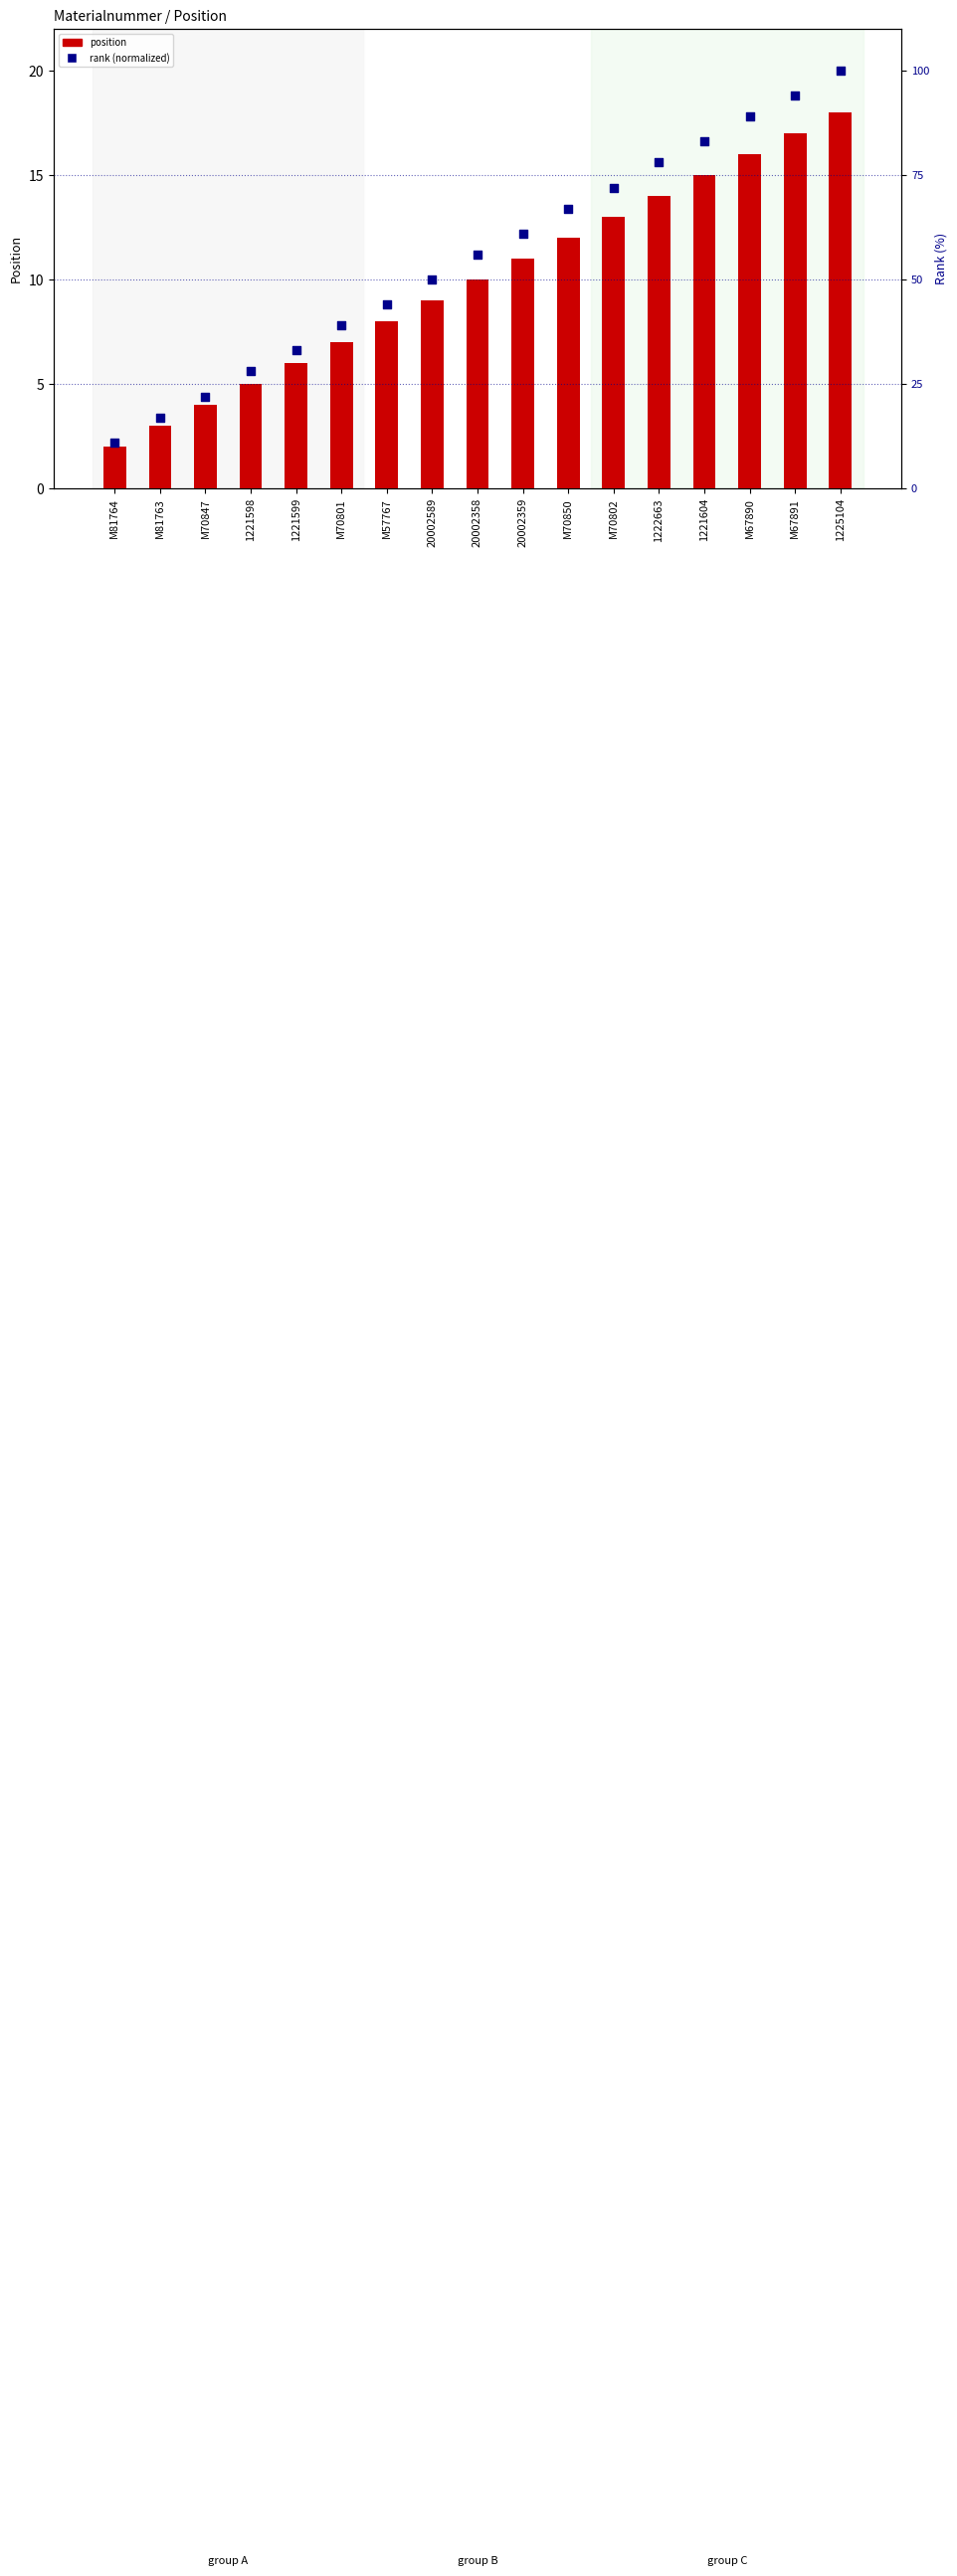

What are all the series names shown in the legend?

position, rank (normalized)